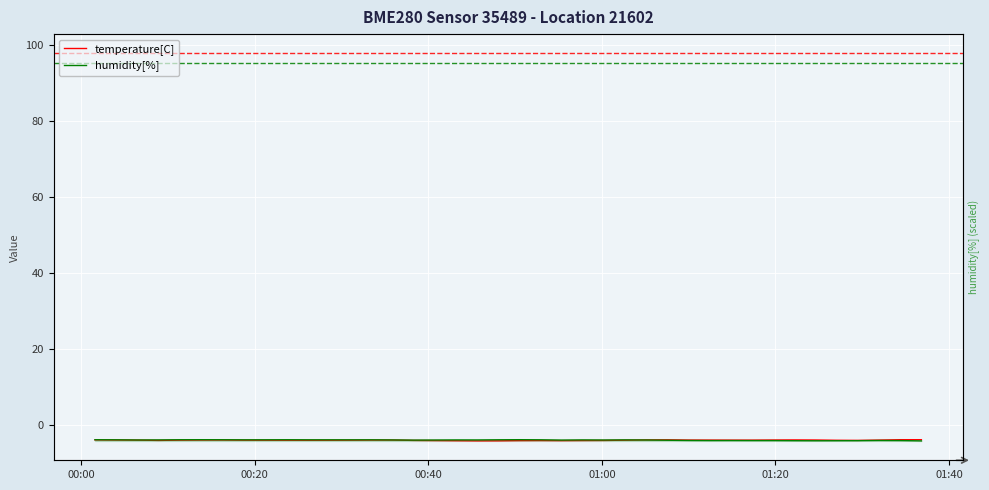

What is the sum of all temperature[C] values?

-161.3